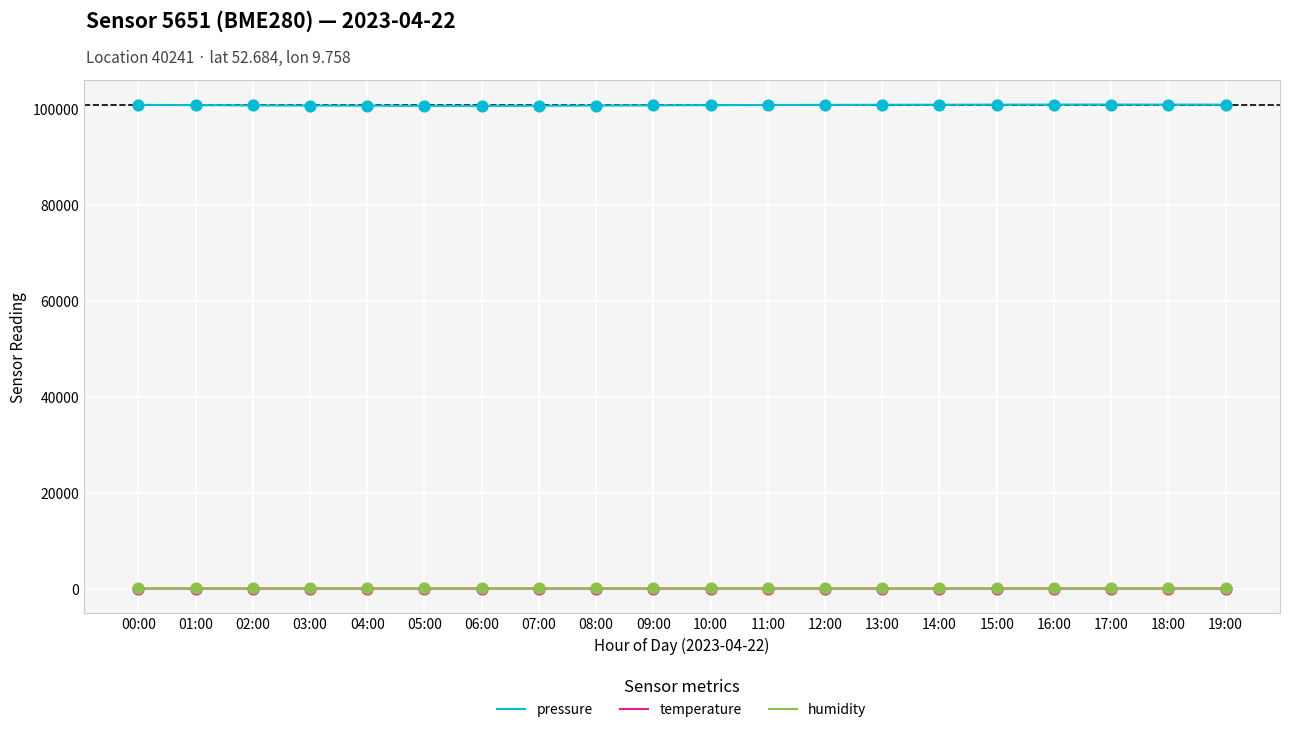

Which series has the largest range (max minus min)?

pressure